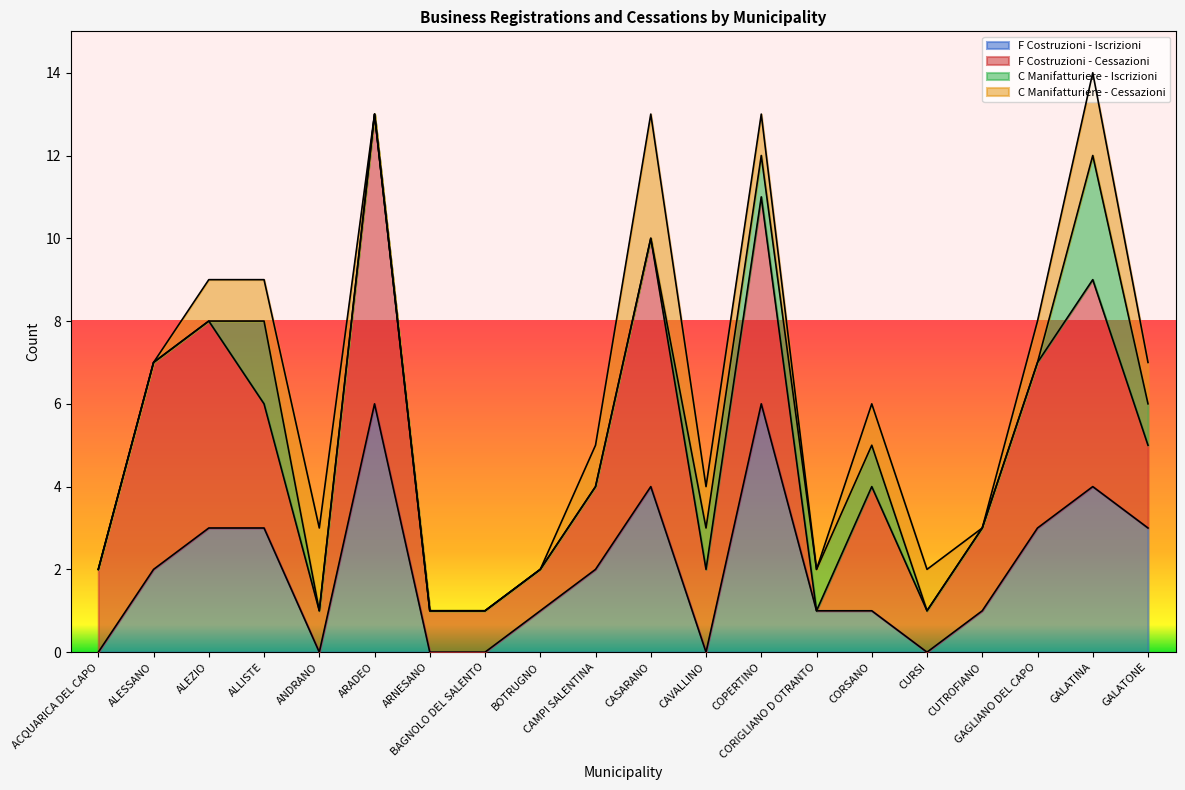

Rank the categories by F Costruzioni - Iscrizioni value from lowest to highest.

ACQUARICA DEL CAPO, ANDRANO, ARNESANO, BAGNOLO DEL SALENTO, CAVALLINO, CURSI, BOTRUGNO, CORIGLIANO D OTRANTO, CORSANO, CUTROFIANO, ALESSANO, CAMPI SALENTINA, ALEZIO, ALLISTE, GAGLIANO DEL CAPO, GALATONE, CASARANO, GALATINA, ARADEO, COPERTINO